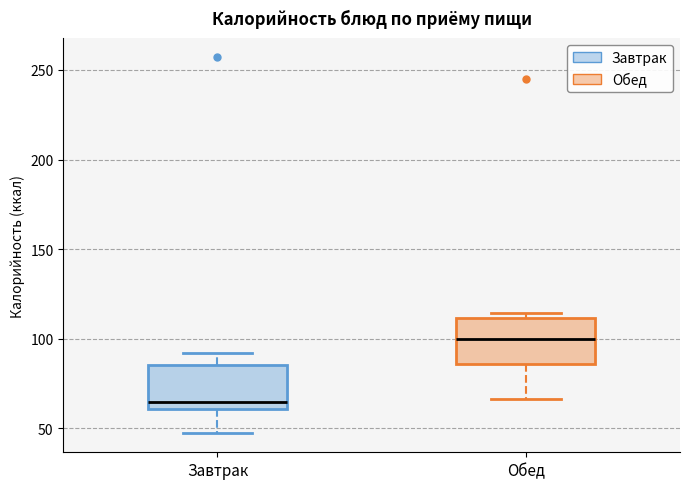

Reading left to right, transcribe this box plot: for each box, give where its median line is, the range the box spans, and where its two whiskers end, as read against the y-axis. The values are not printed on the chart, so give them approximately, as read against the axis.

Завтрак: median 65, box 60 to 85, whiskers 45 to 90
Обед: median 100, box 85 to 110, whiskers 65 to 115